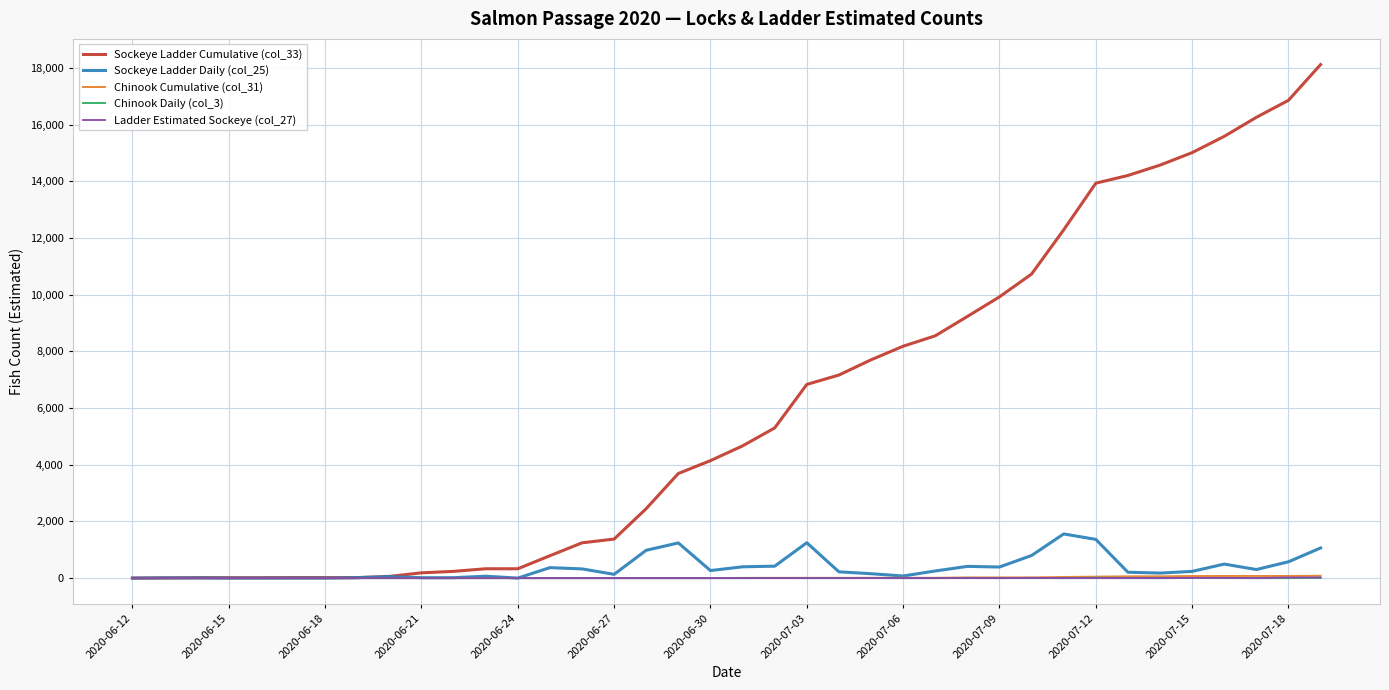

What is the maximum value shown in the chart?

18121.4